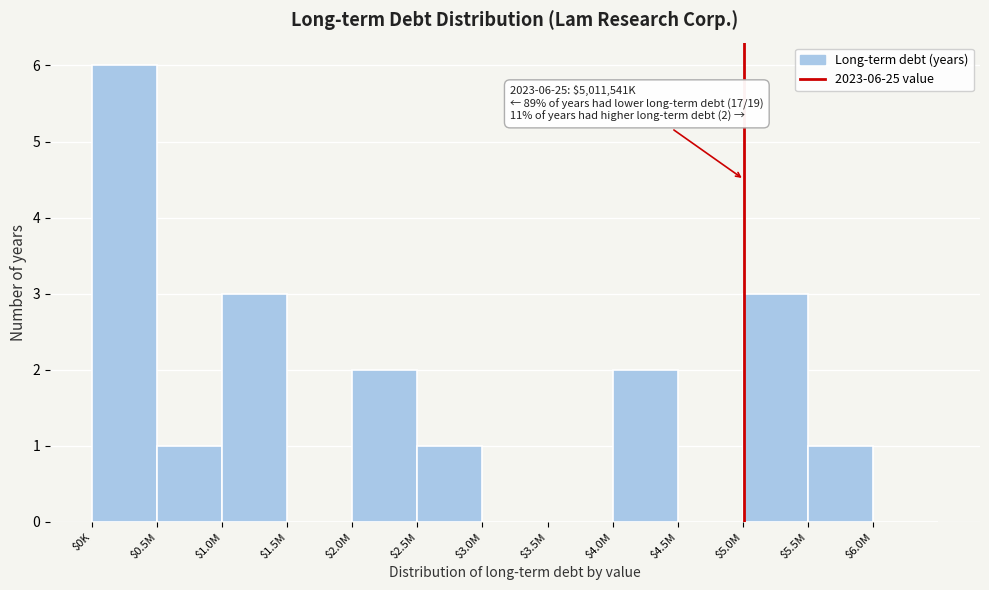

True or false: the data shows 4 at $6.0M.

False